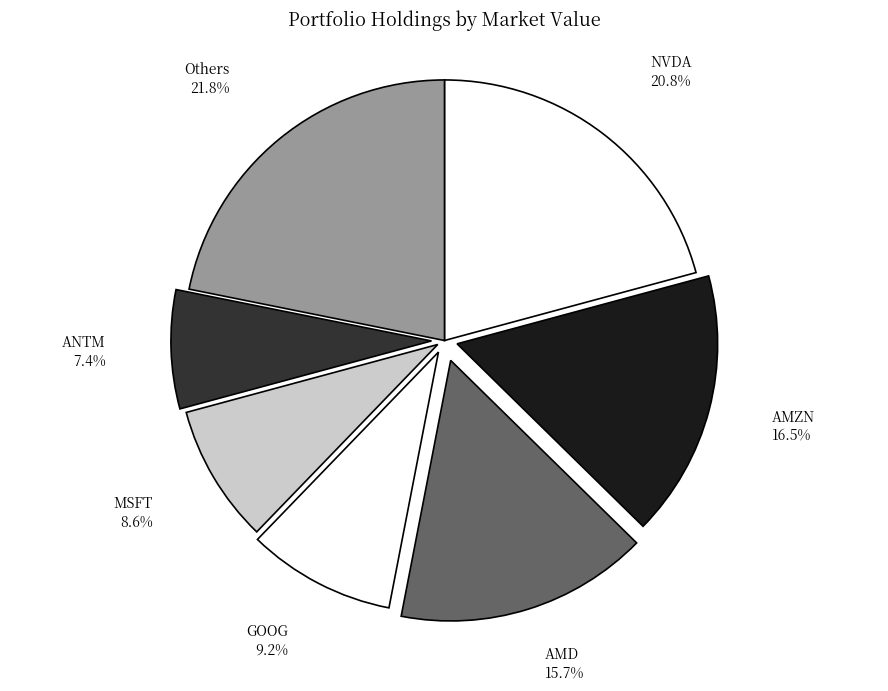

Count the number of slices in the pie.

7